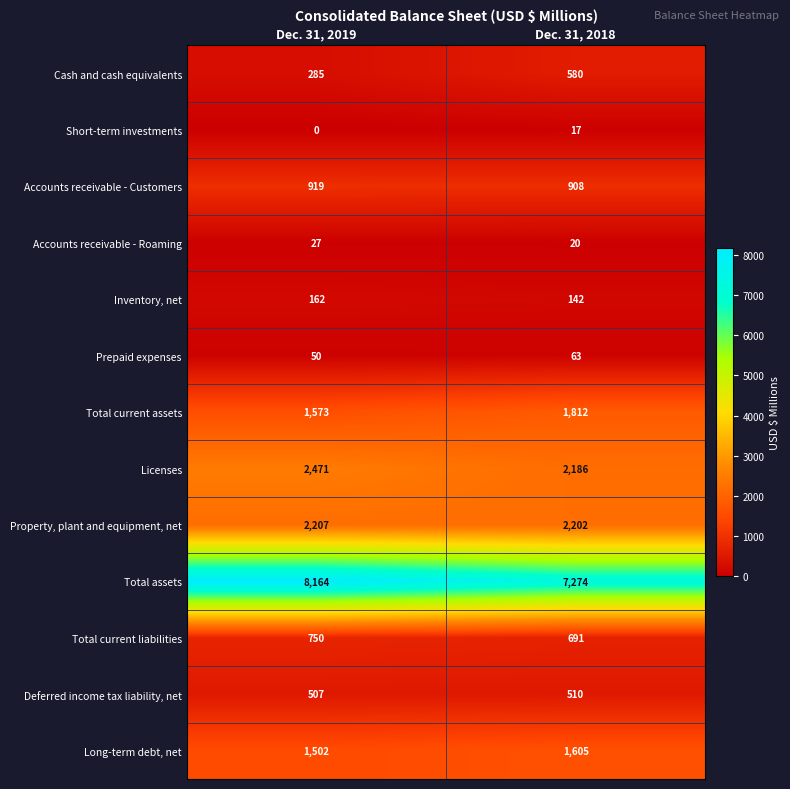

At Dec. 31, 2018, list the series in order from smallest to largest.

Short-term investments, Accounts receivable - Roaming, Prepaid expenses, Inventory, net, Deferred income tax liability, net, Cash and cash equivalents, Total current liabilities, Accounts receivable - Customers, Long-term debt, net, Total current assets, Licenses, Property, plant and equipment, net, Total assets